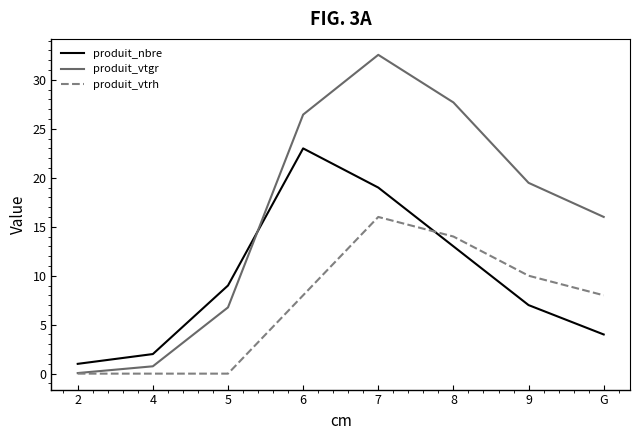

List the series in order of their overall mean, lowest first.

produit_vtrh, produit_nbre, produit_vtgr